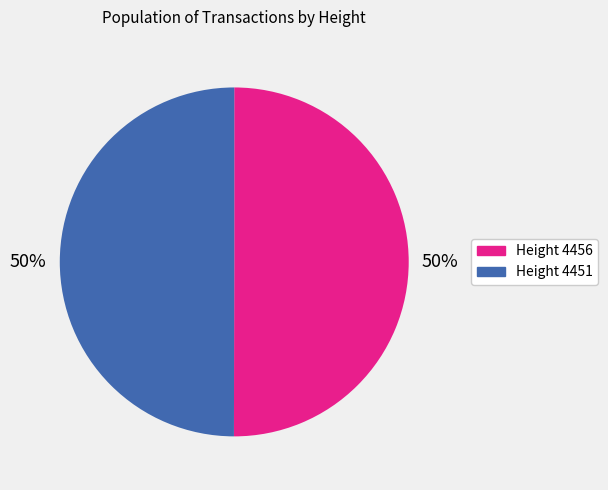

How many segments does this pie chart have?

2